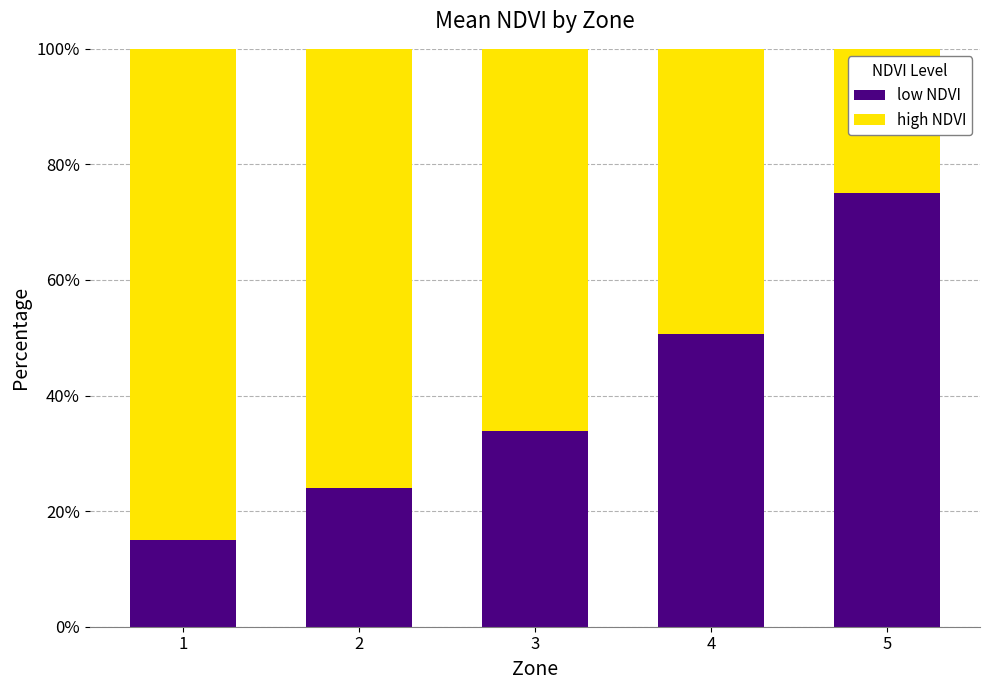

What is the sum of all low NDVI values?

198.4